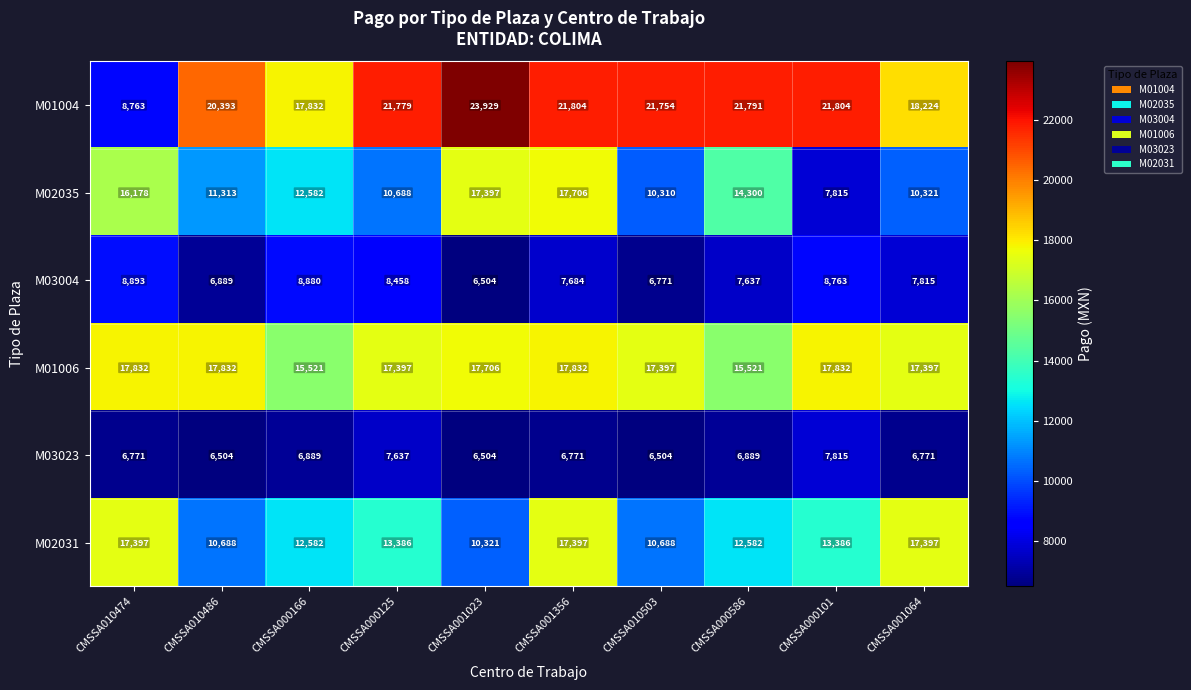

At which category is the sum across all series the highest?

CMSSA001356